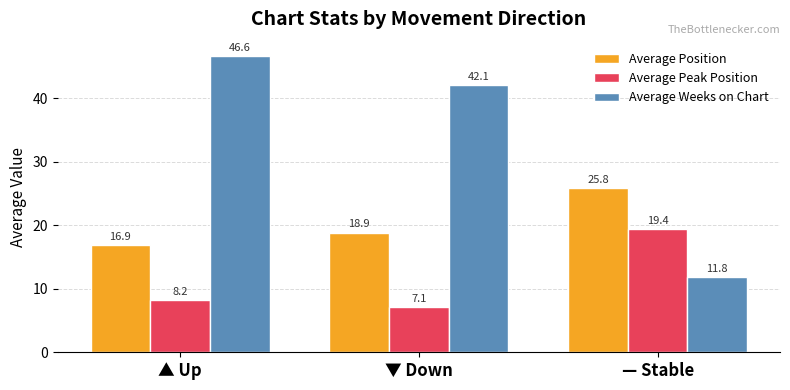

What is the value of the Average Peak Position bar at the 3rd from the left?

19.4